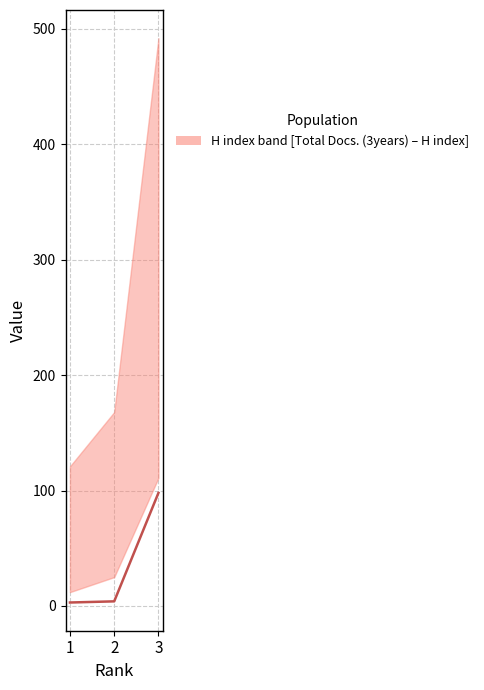

Approximately how many times larger is the value at 1 compared to 2?

0.8